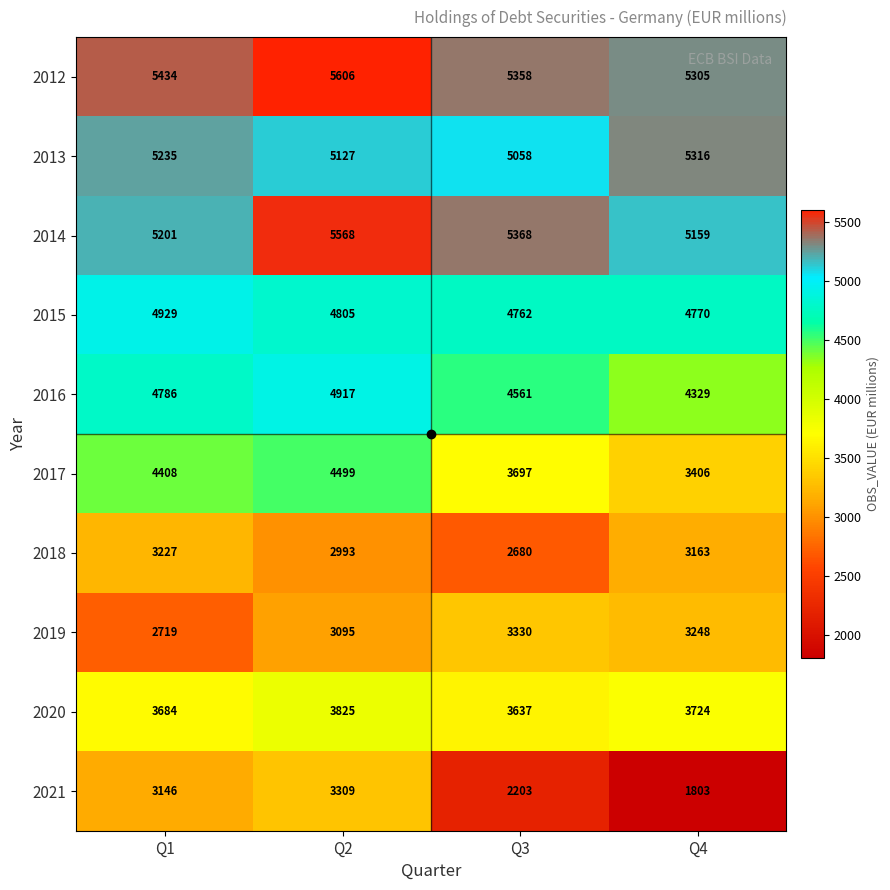

Which series has the widest spread of values?

2021